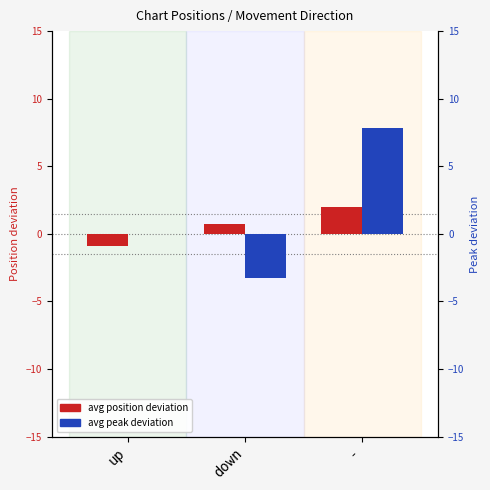

Count the avg position deviation values in the range 0 to 2.

2